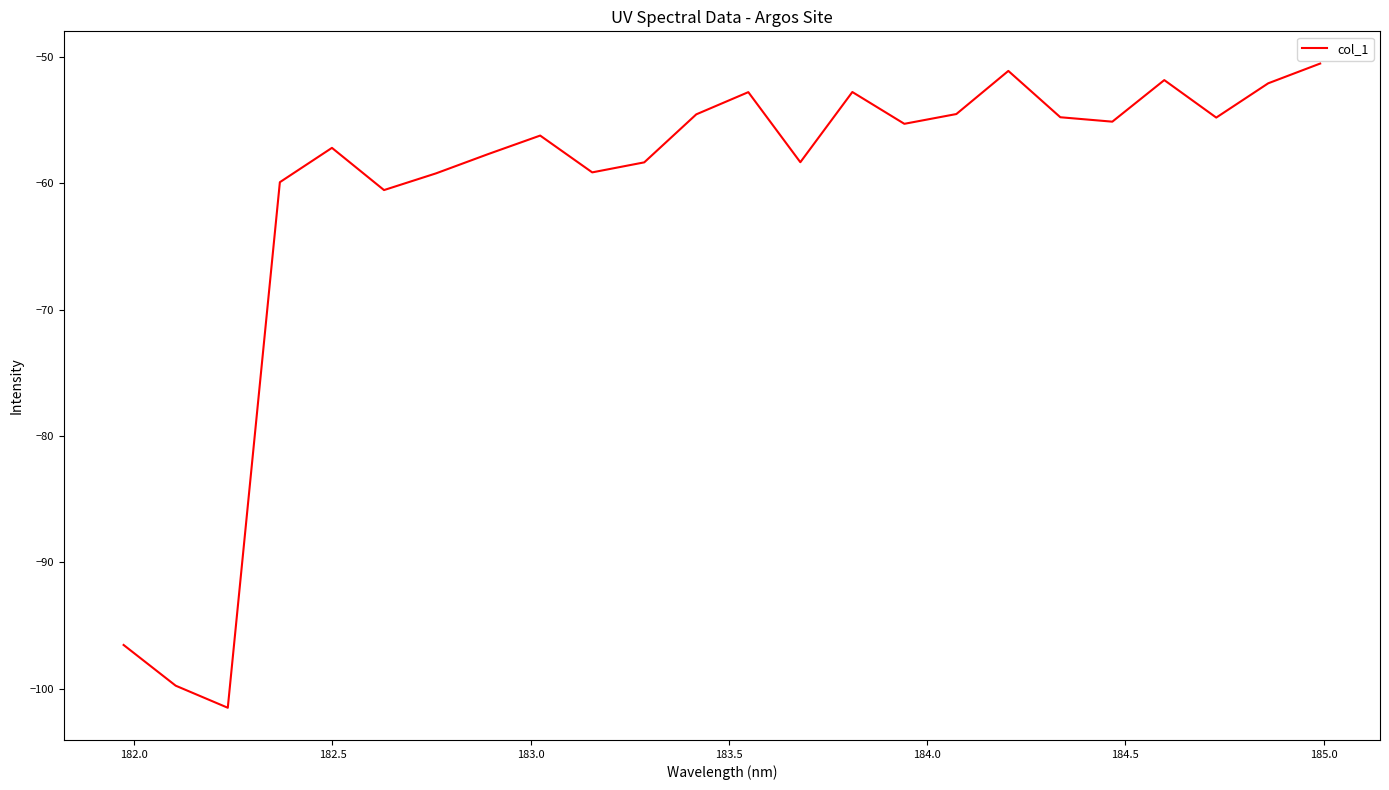

What is the difference between the maximum and minimum values?

51.0